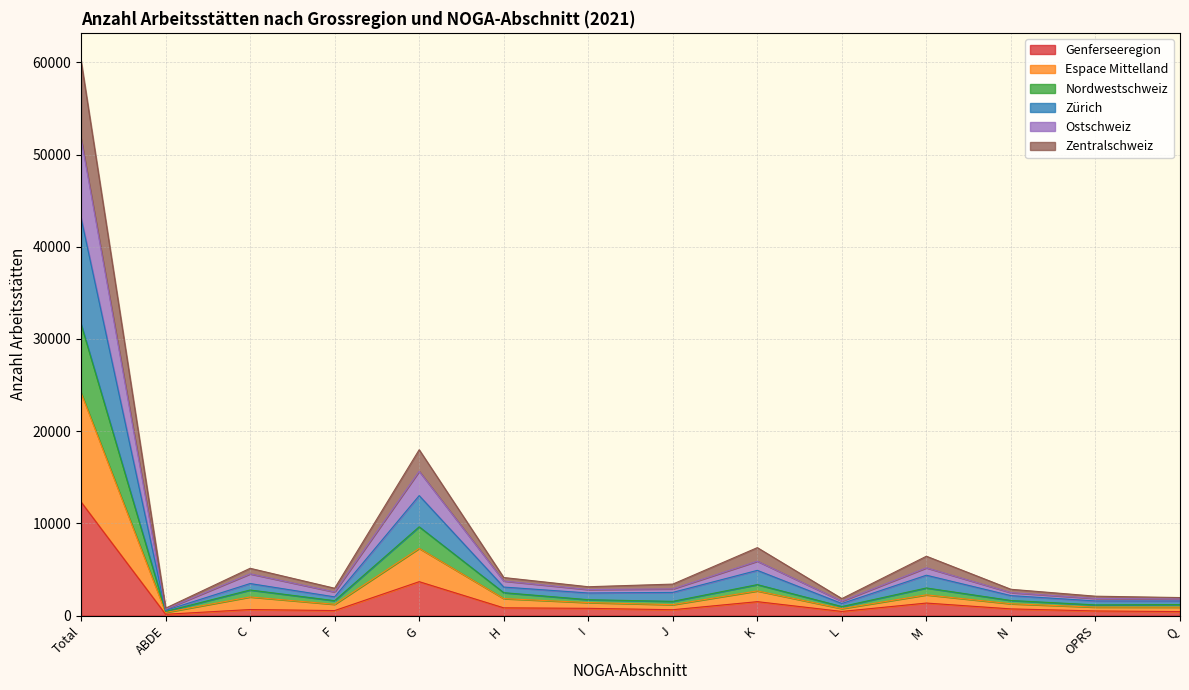

Which category has the highest value in the Genferseeregion series?

Total